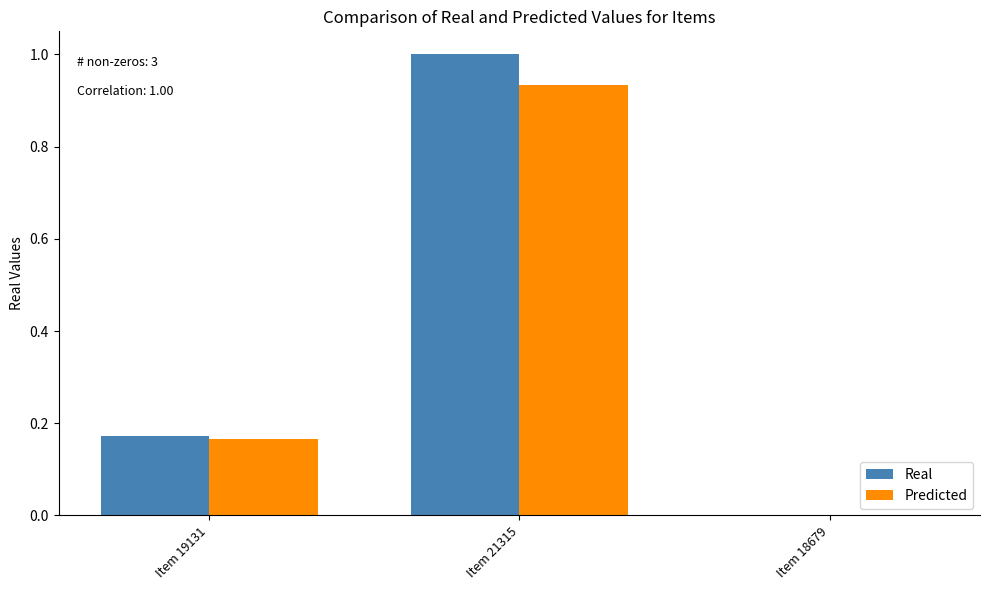

Which label corresponds to the largest value in the chart?

Item 21315